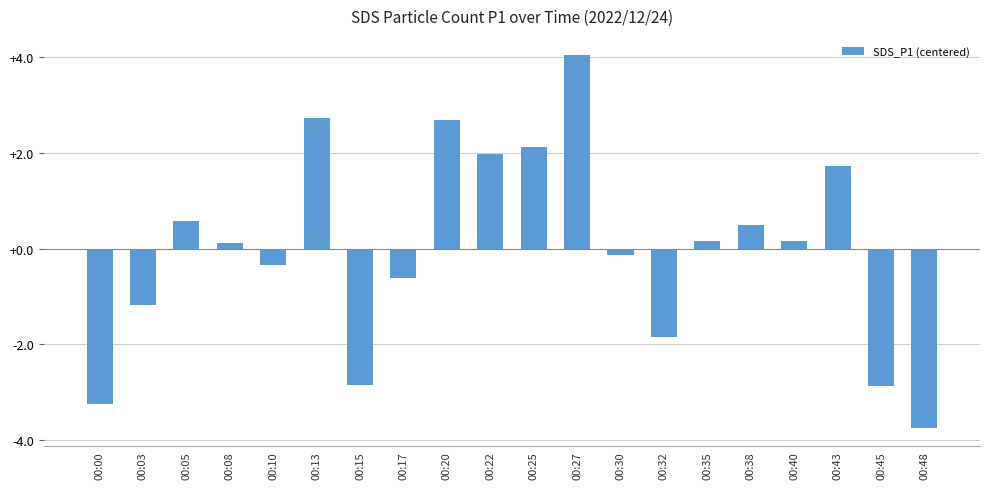

The chart shows a value of 4.1 at 00:27. True or false?

True